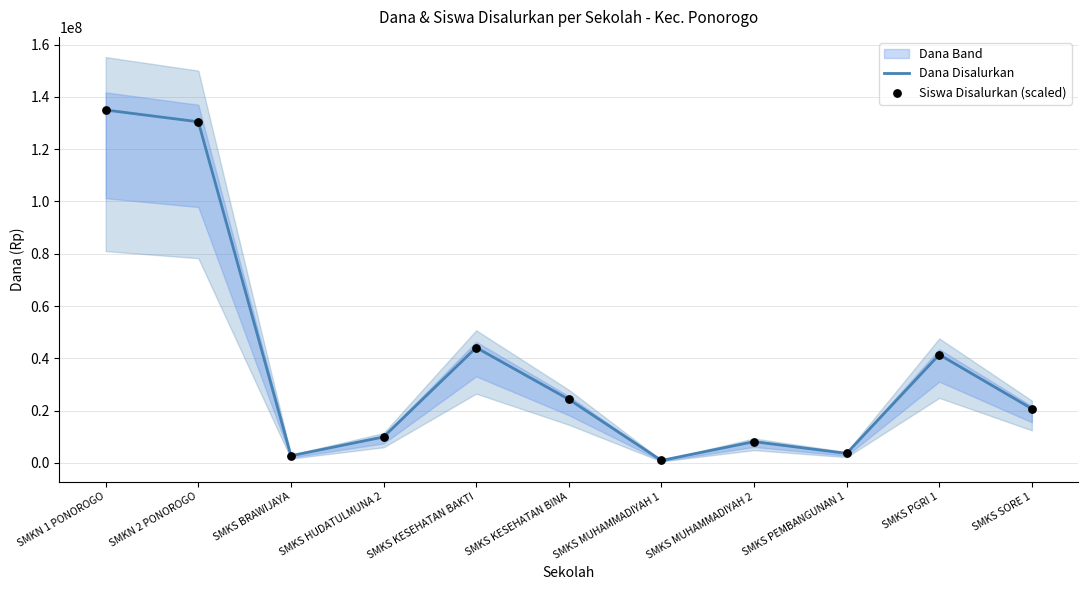

At which category is the sum across all series the highest?

SMKN 1 PONOROGO